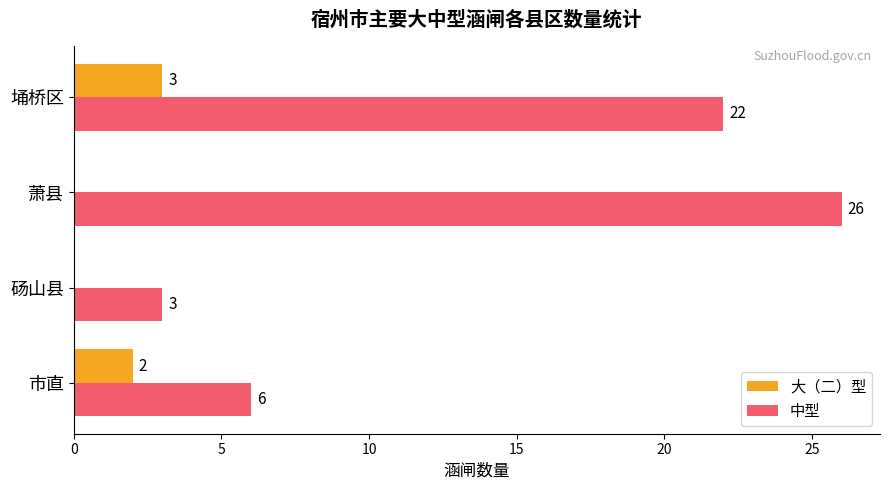

Which series changed the most between 萧县 and 埇桥区?

中型